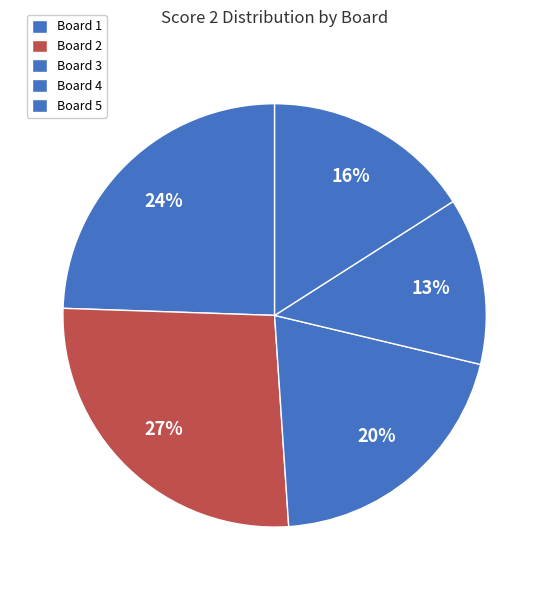

Which slice is the largest?

Board 2